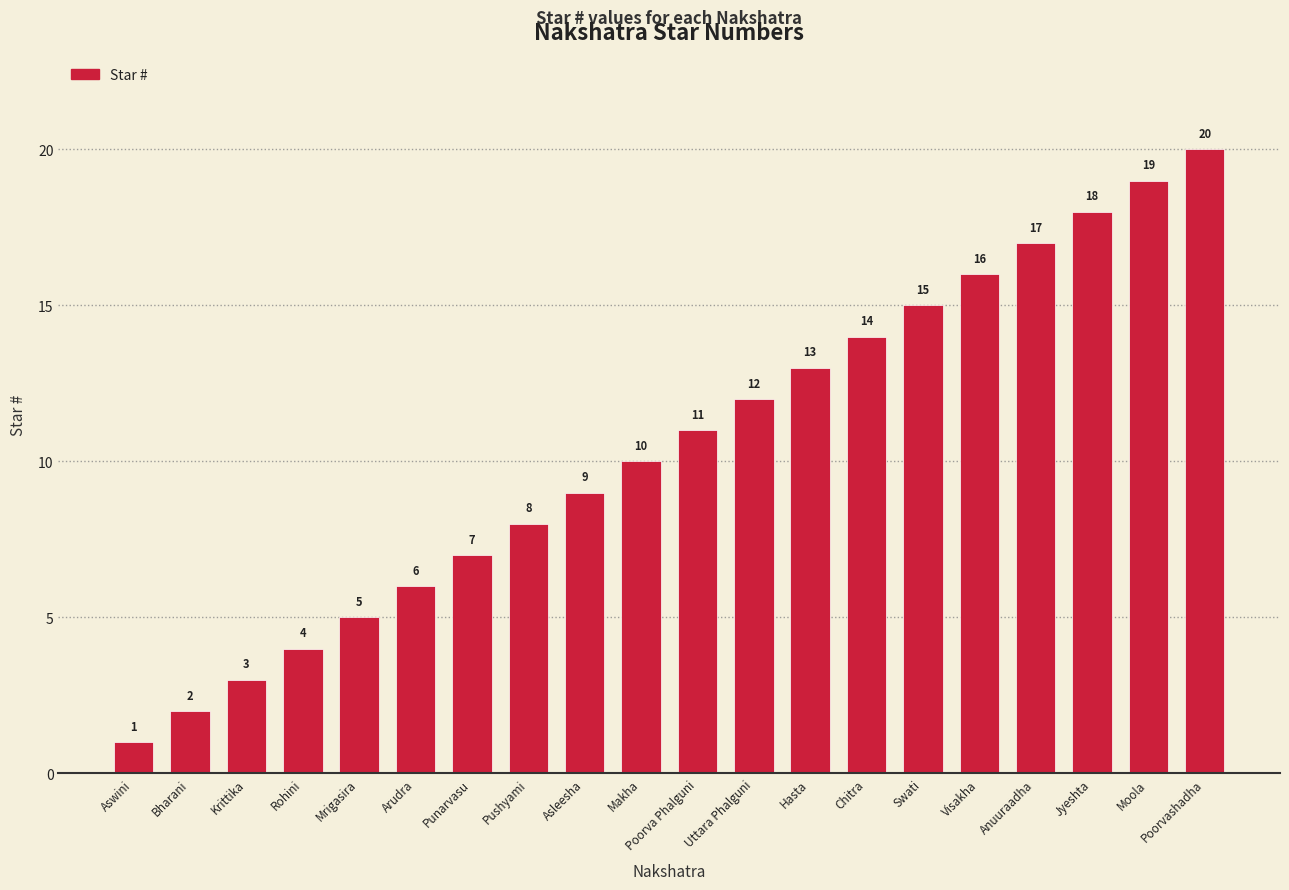

What position from the right is Moola?

2